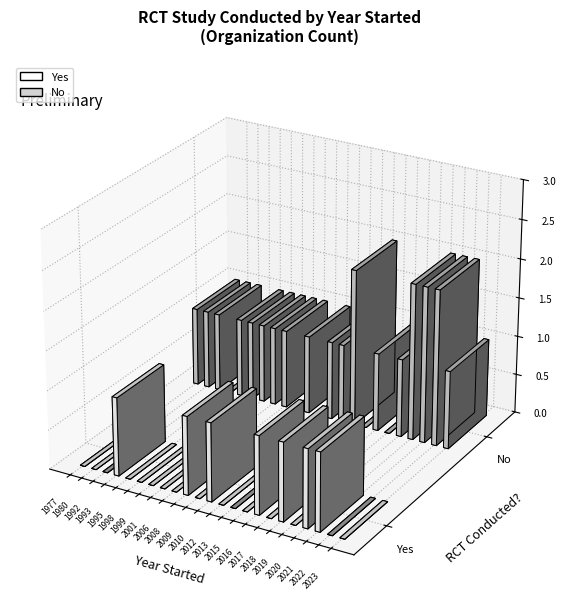

What is the approximate value of No at 8?

1